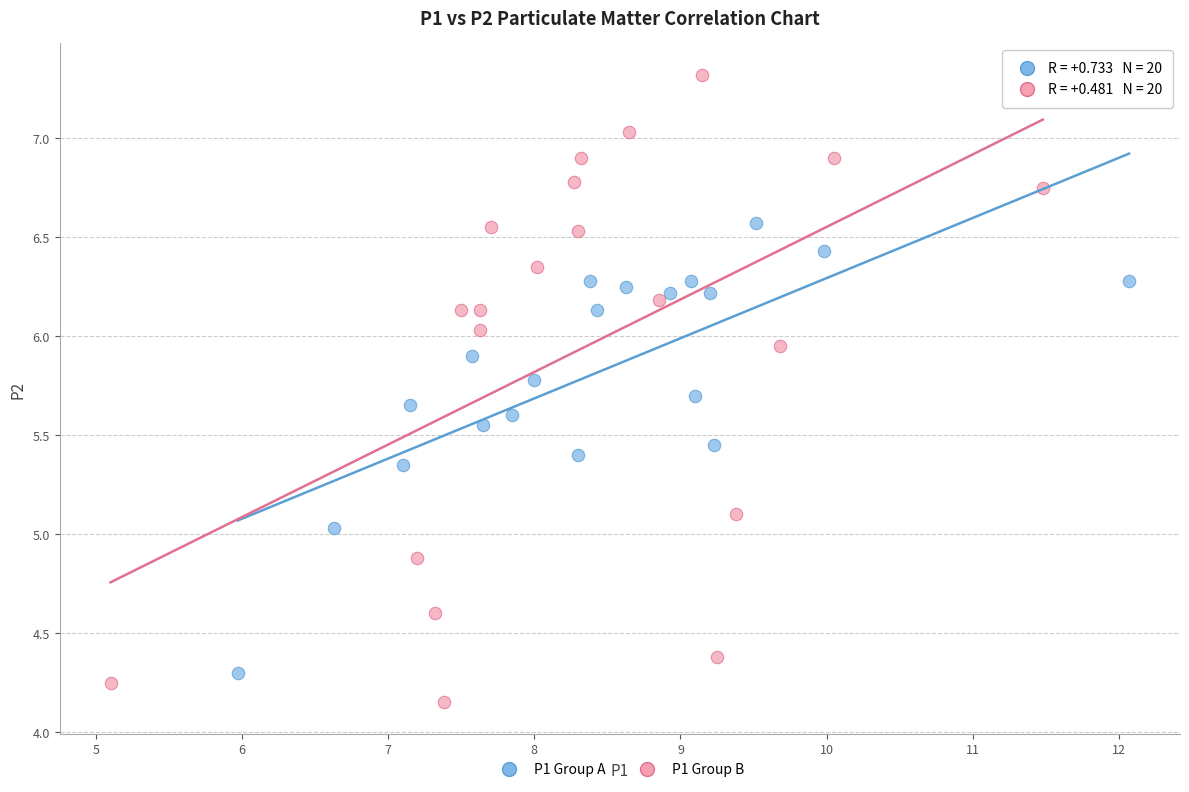

Which series has the largest Y range (max minus min)?

P1 Group B